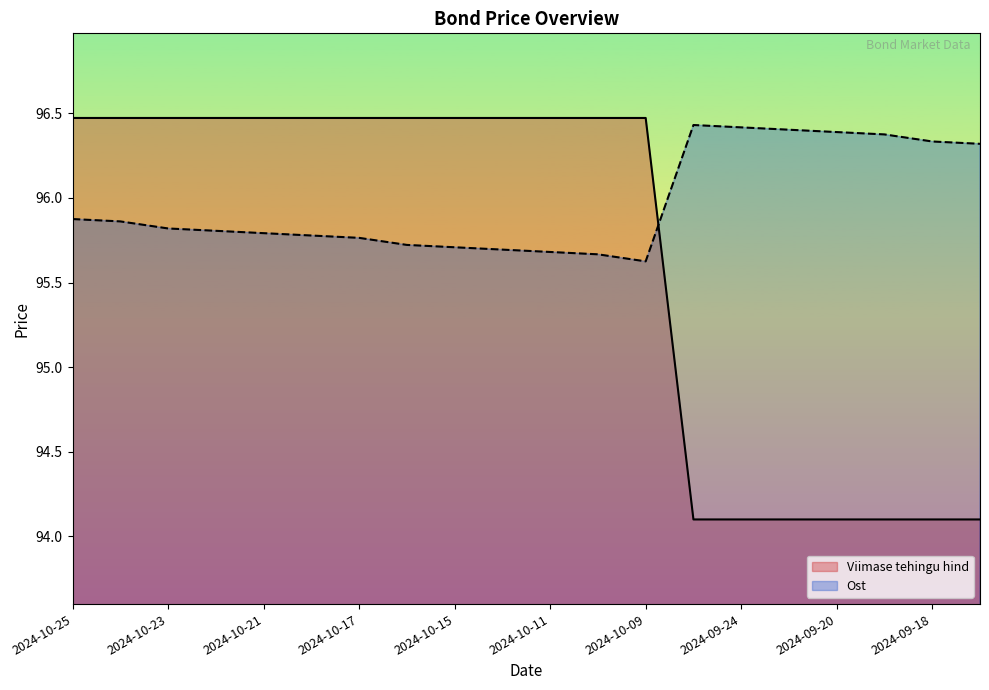

What is the sum of all Viimase tehingu hind values?

1912.8